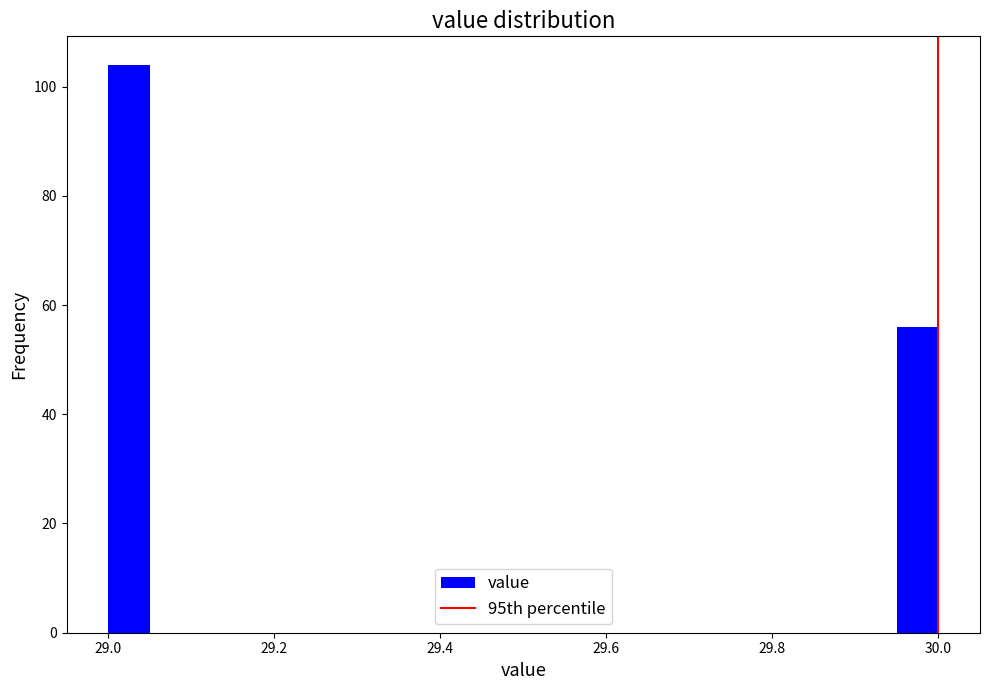

Around what value on the x-axis is the tallest bar? Give the approximate position of its centre, as read against the axis.

29.02